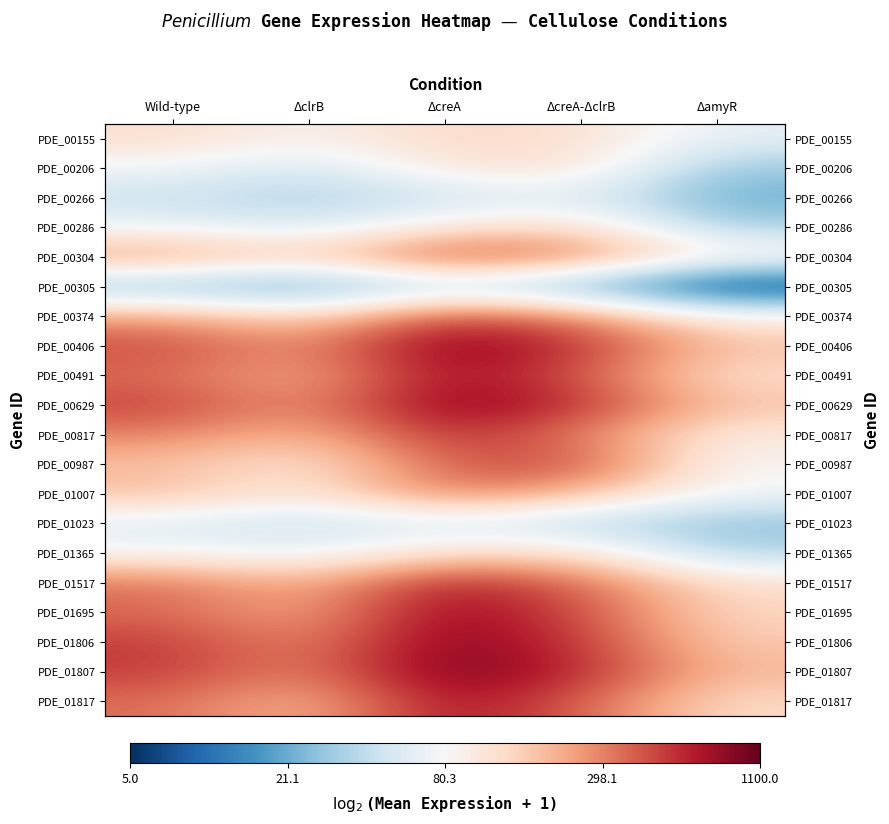

At how many categories does at least one series exceed 7?

5